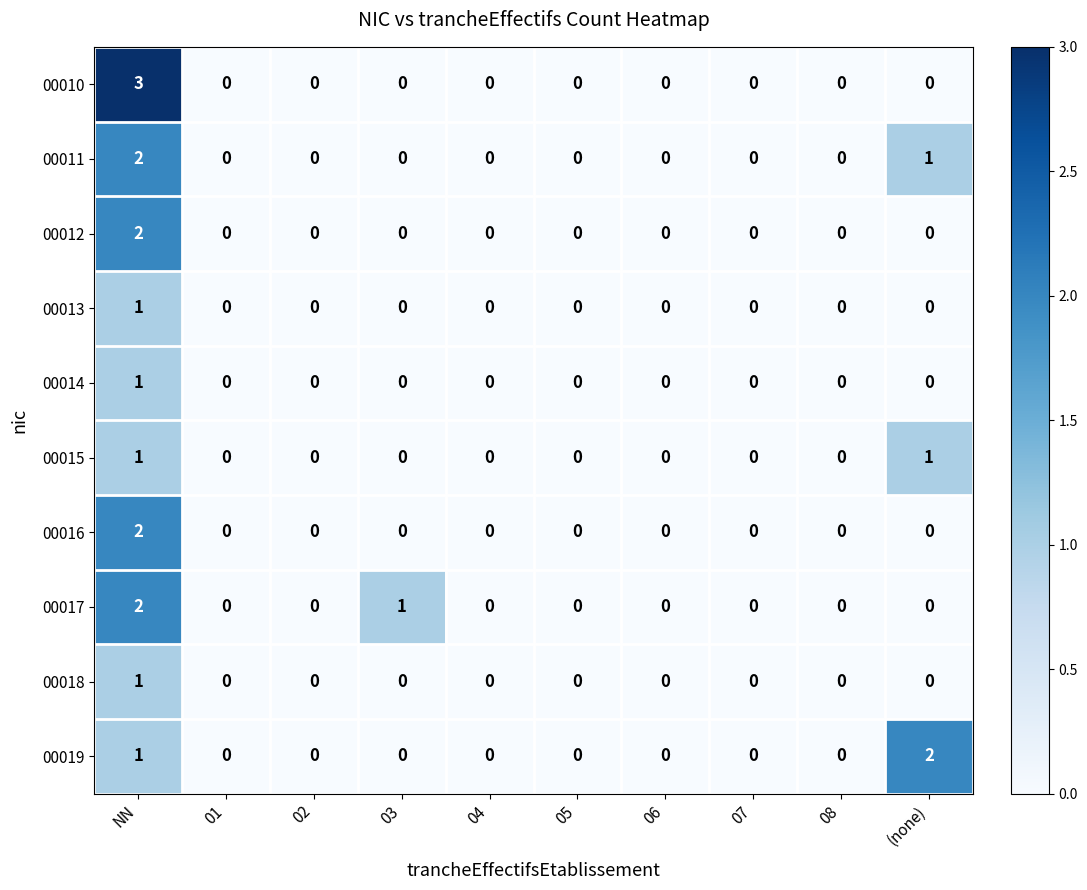

What is the total value across all series at NN?

16